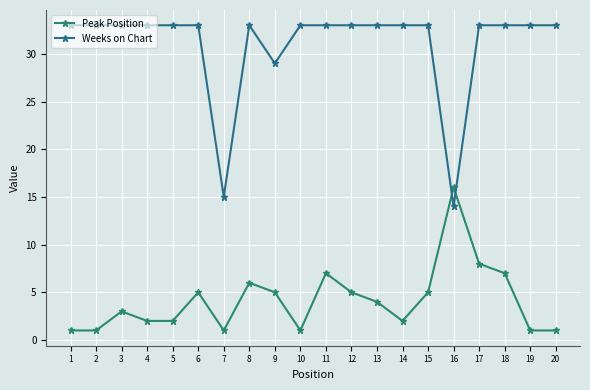

Where is Peak Position nearest to the value 8?

17